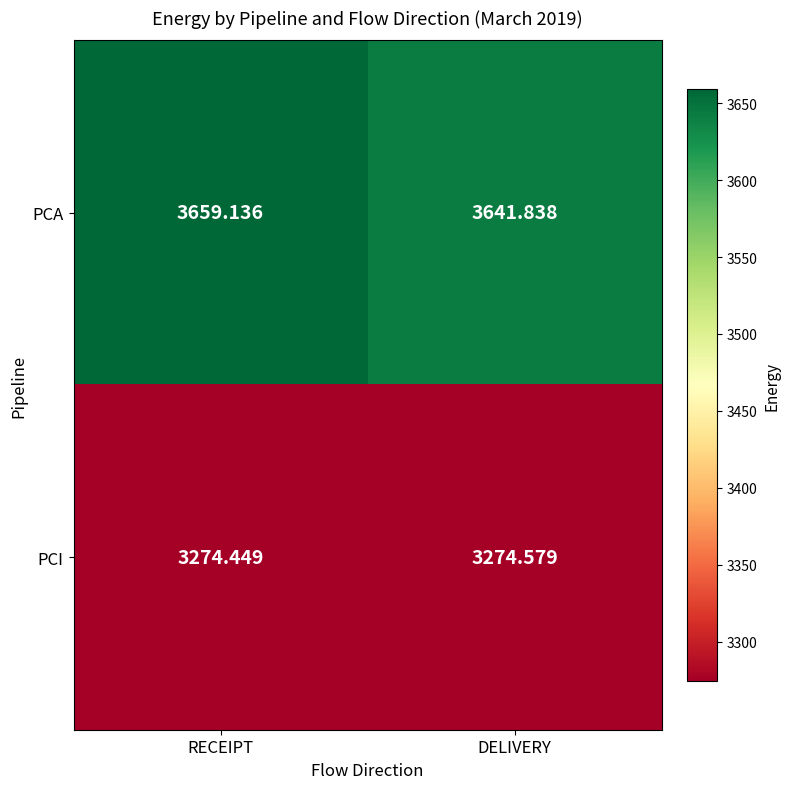

At which category does the chart reach its minimum across all series?

RECEIPT